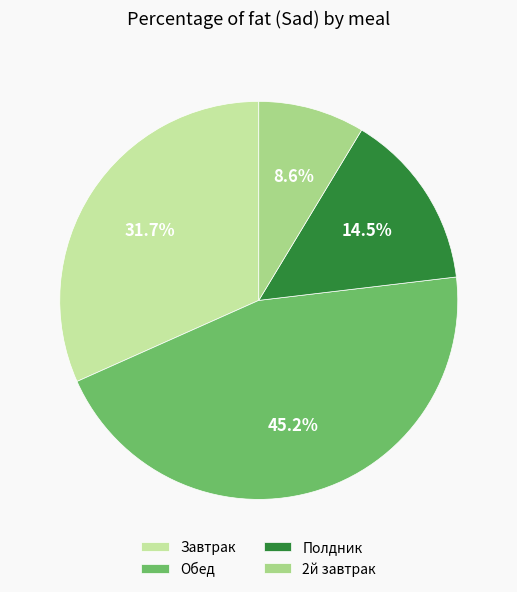

Which has a higher value, 2й завтрак or Обед?

Обед